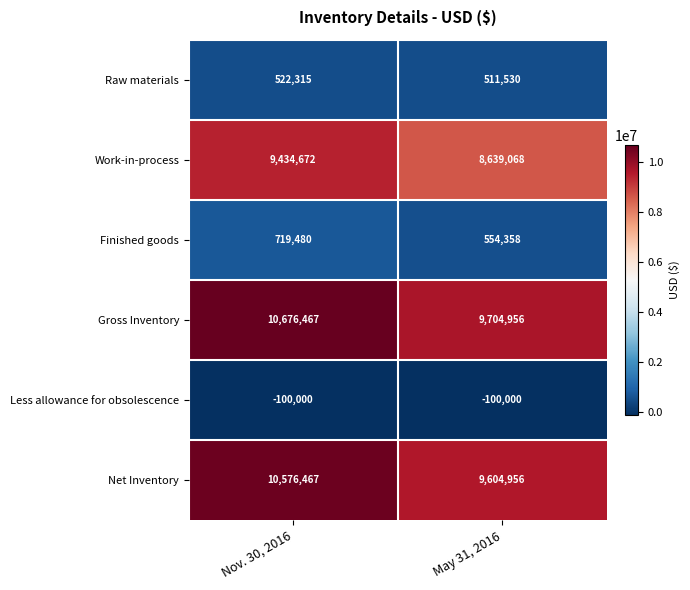

What is the spread (max minus min) of values at May 31, 2016?

9804956